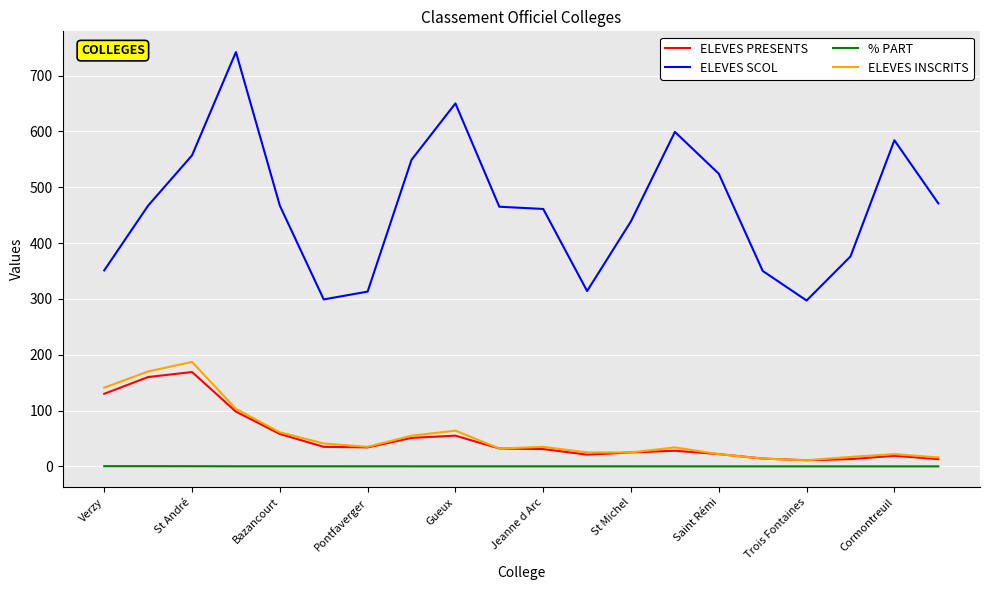

At how many categories does at least one series exceed 695?

1